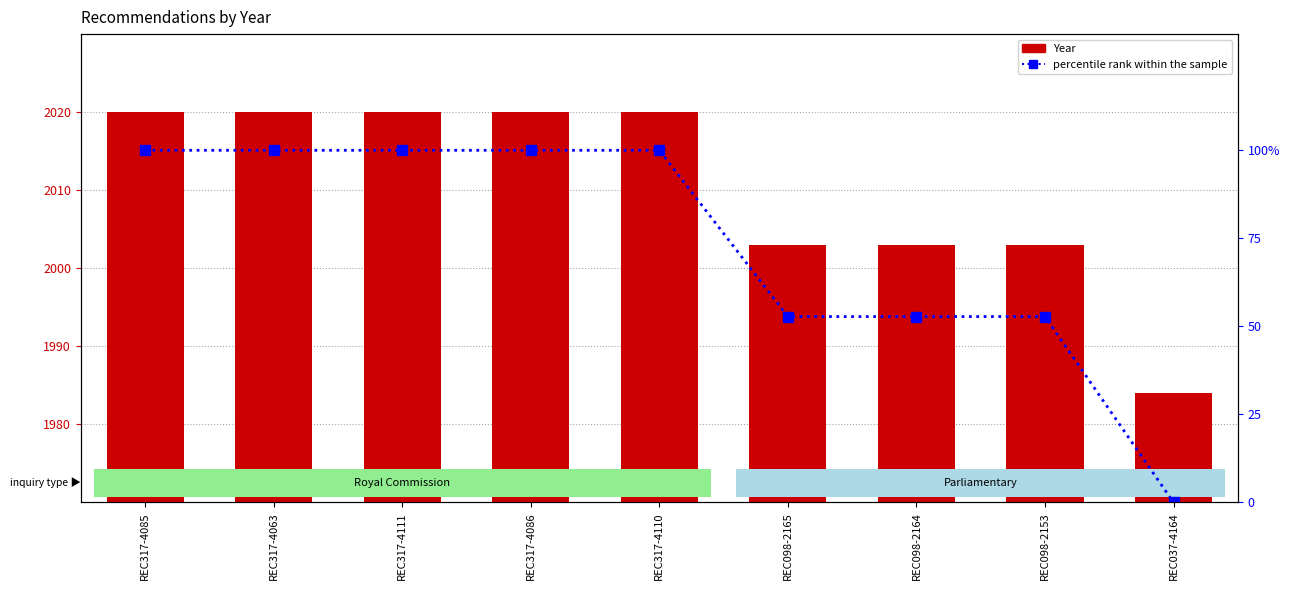

List the labels in order of percentile rank within the sample value, largest first.

REC317-4085, REC317-4063, REC317-4111, REC317-4086, REC317-4110, REC098-2165, REC098-2164, REC098-2153, REC037-4164